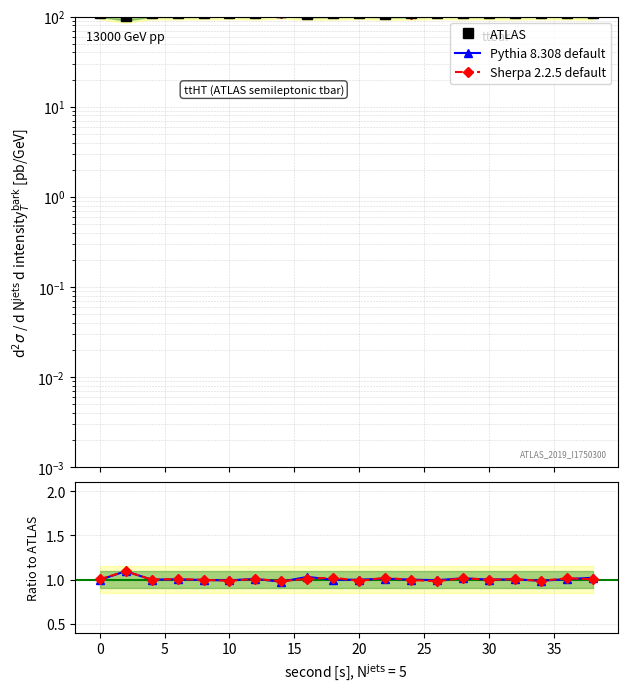

Is this an area chart (filled region under the line)?

No